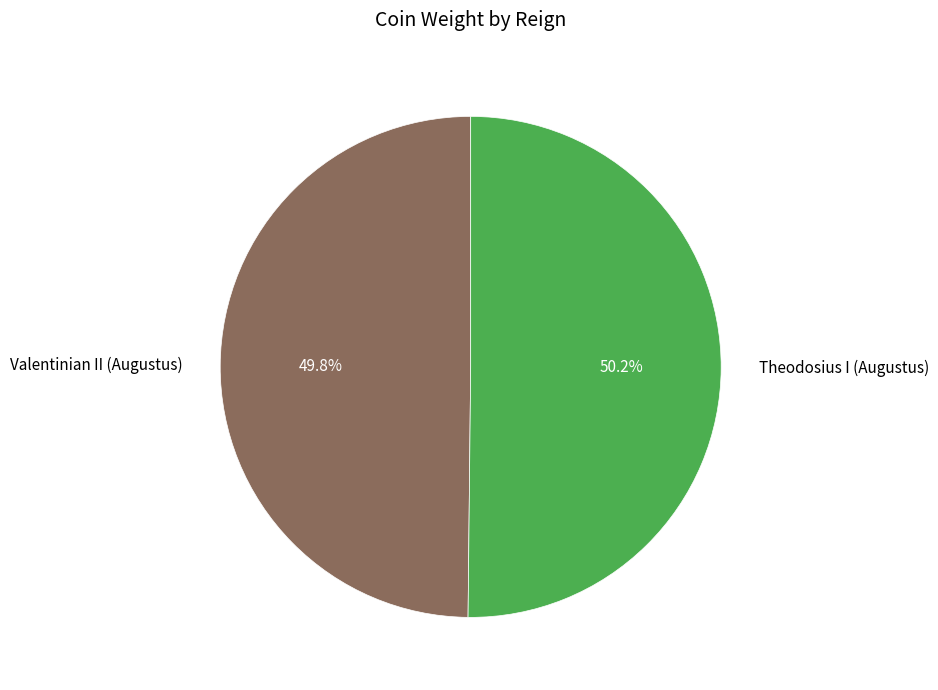

To the nearest percent, what percentage of the pie is Valentinian II (Augustus)?

50%